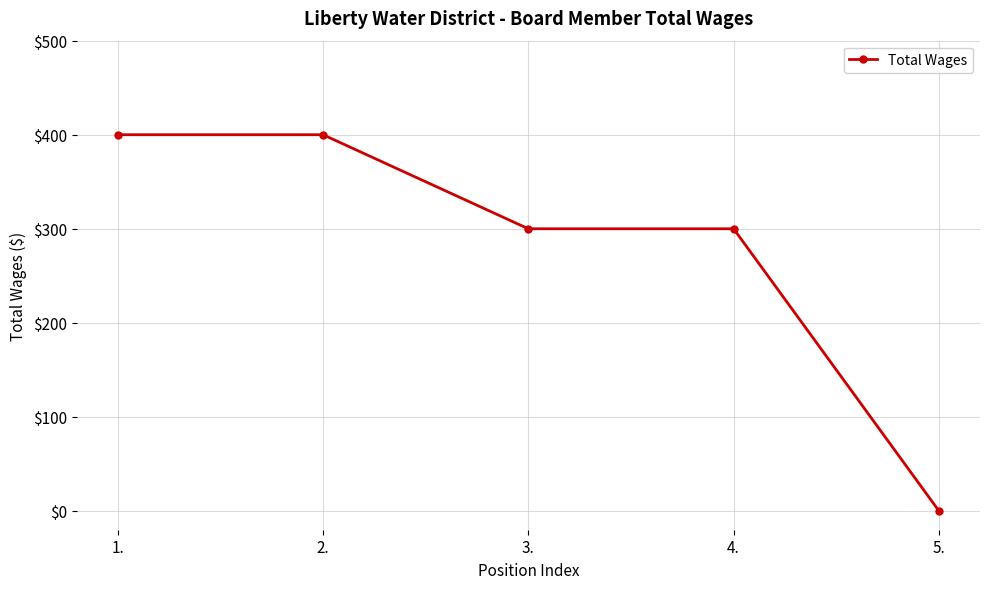

What is the maximum value shown in the chart?

400